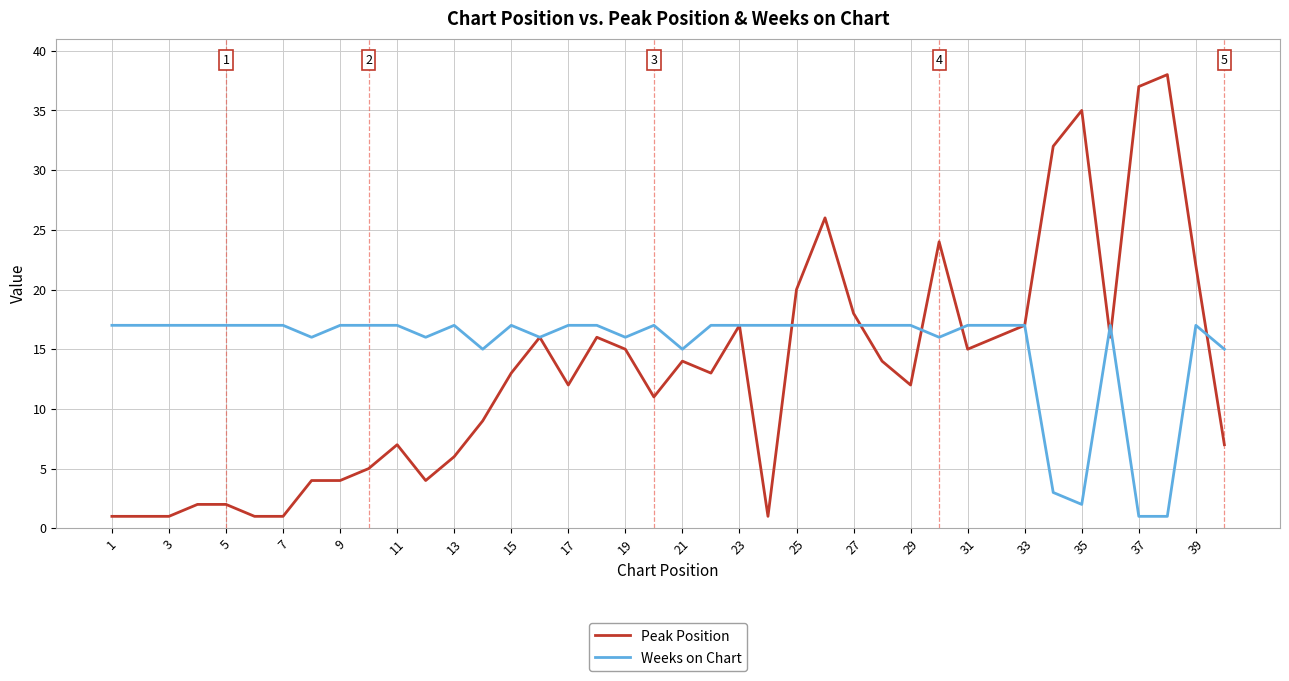

Rank the series by their average value, from highest to lowest.

Weeks on Chart, Peak Position